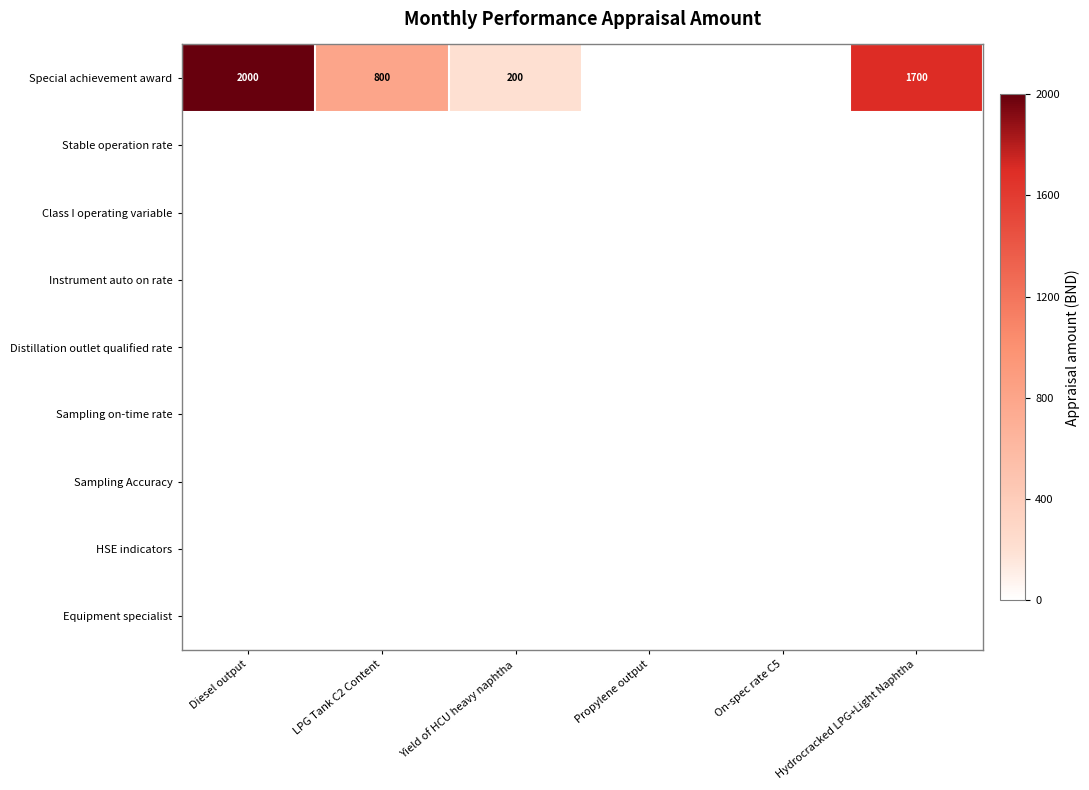

The value of Instrument auto on rate at LPG Tank C2 Content is 0. True or false?

True